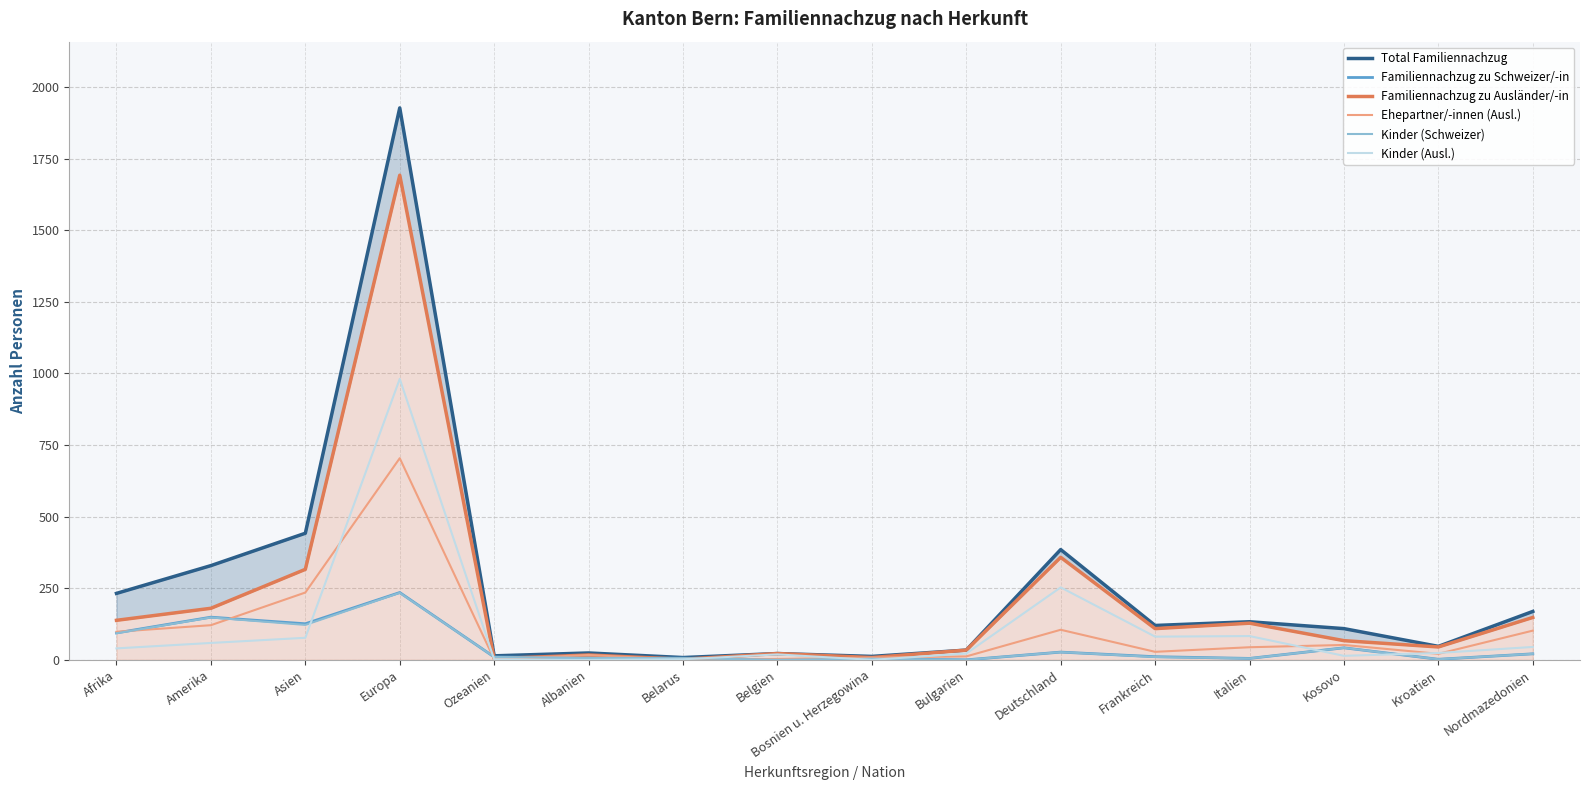

What is the average value of the Familiennachzug zu Schweizer/-in series?

46